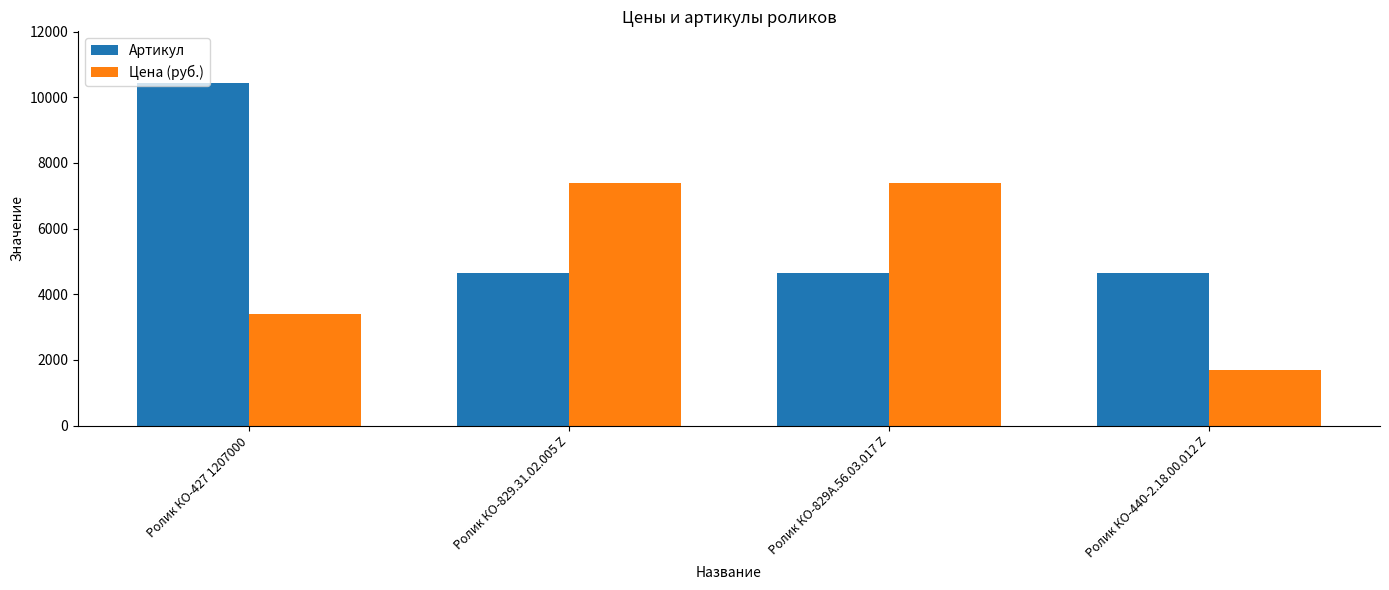

What is the highest value of the Артикул series?

10442